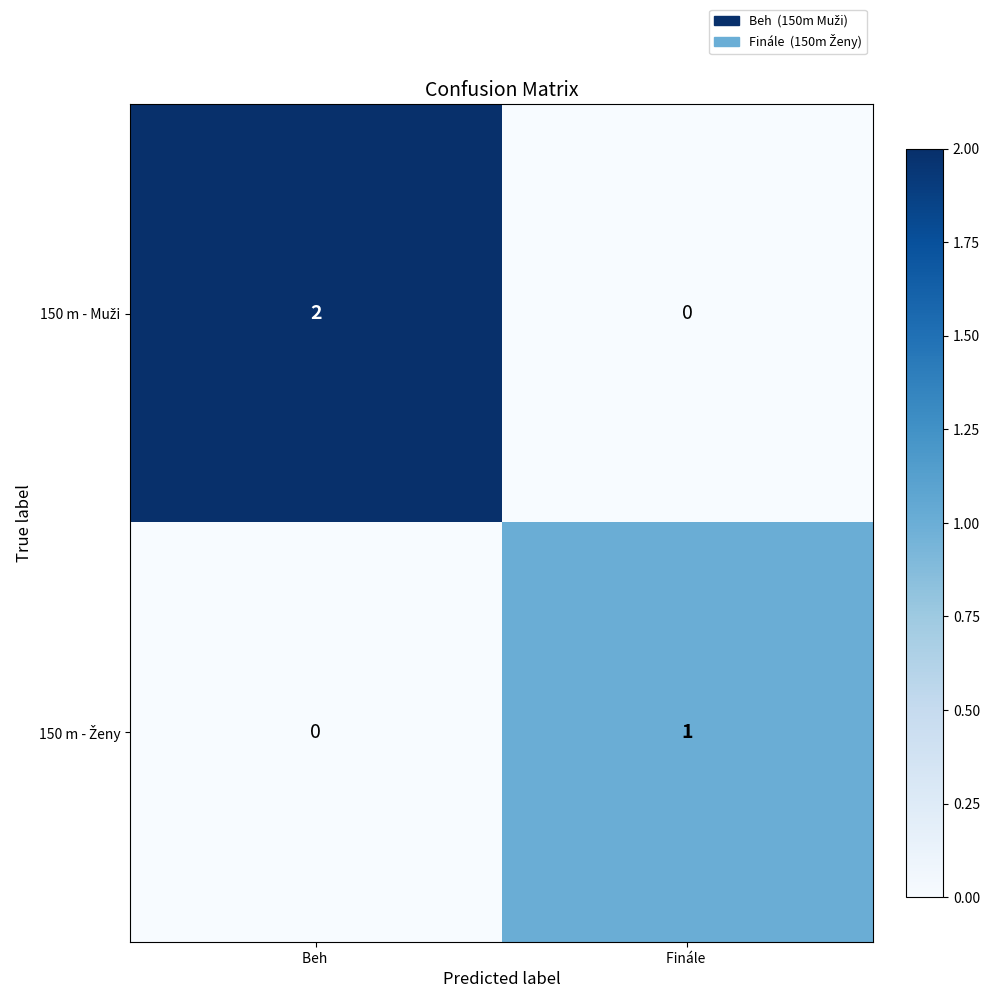

At which category is the sum across all series the highest?

Beh 